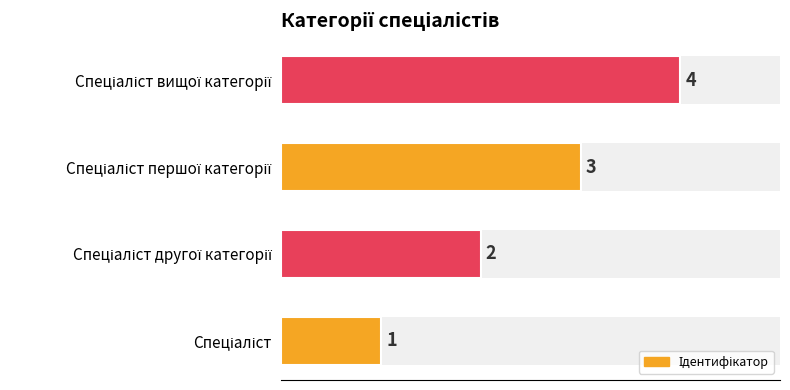

How many data points are less than 3?

2